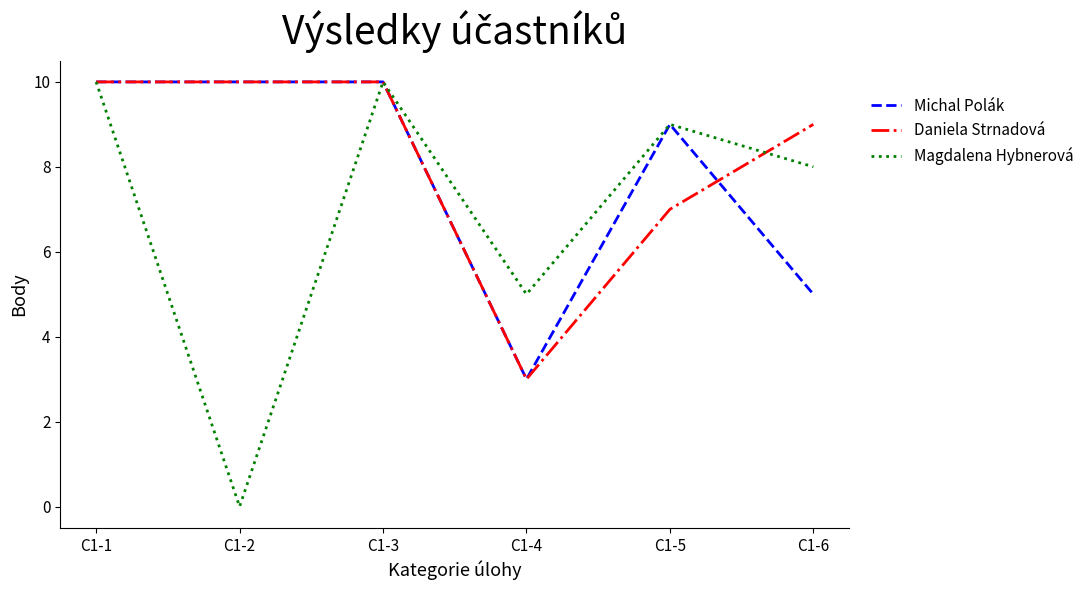

Rank the series by their average value, from lowest to highest.

Magdalena Hybnerová, Michal Polák, Daniela Strnadová